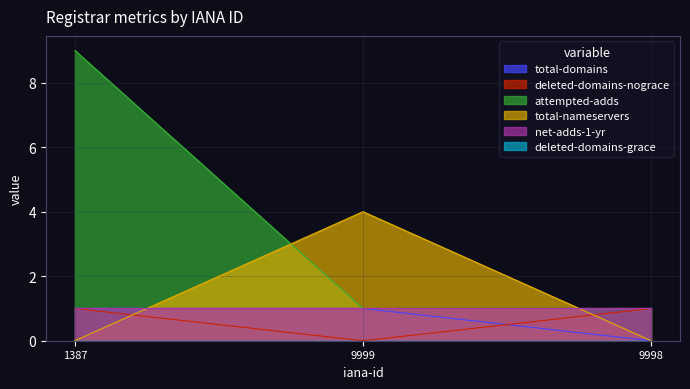

How many data points does each series have?

3